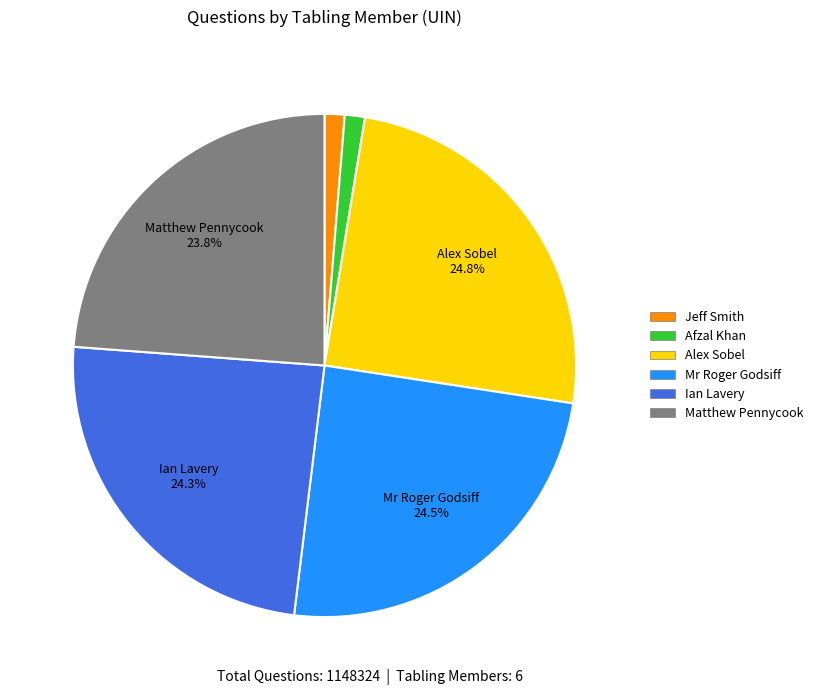

How many segments does this pie chart have?

6